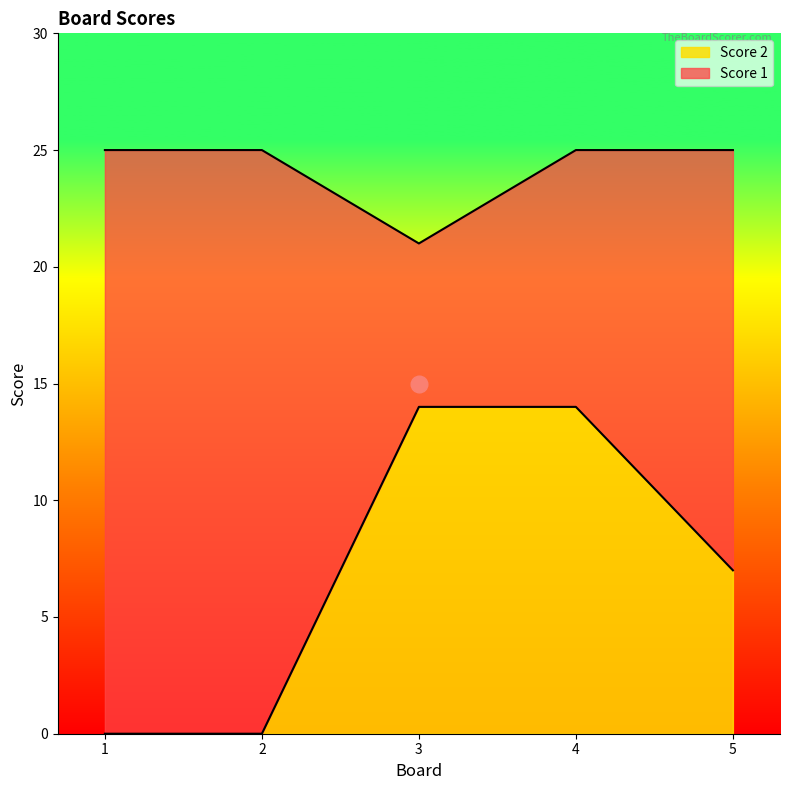

What is the average value of the Score 2 series?

7